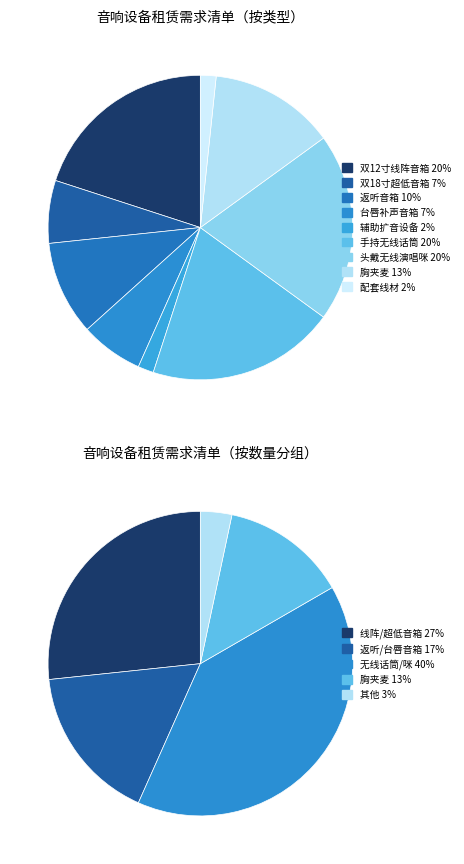

To the nearest percent, what is the difference between the largest and smallest slice percentages?

18%